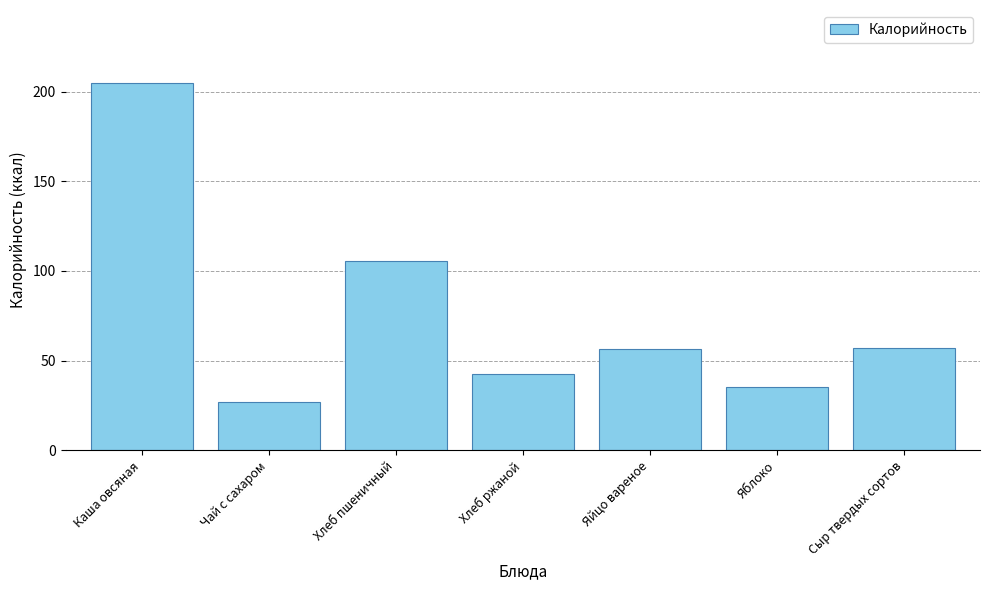

What is the sum of all values?

529.0